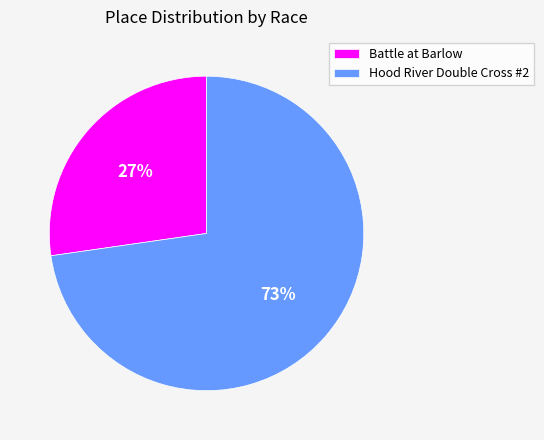

Which category has the biggest portion of the pie?

Hood River Double Cross #2